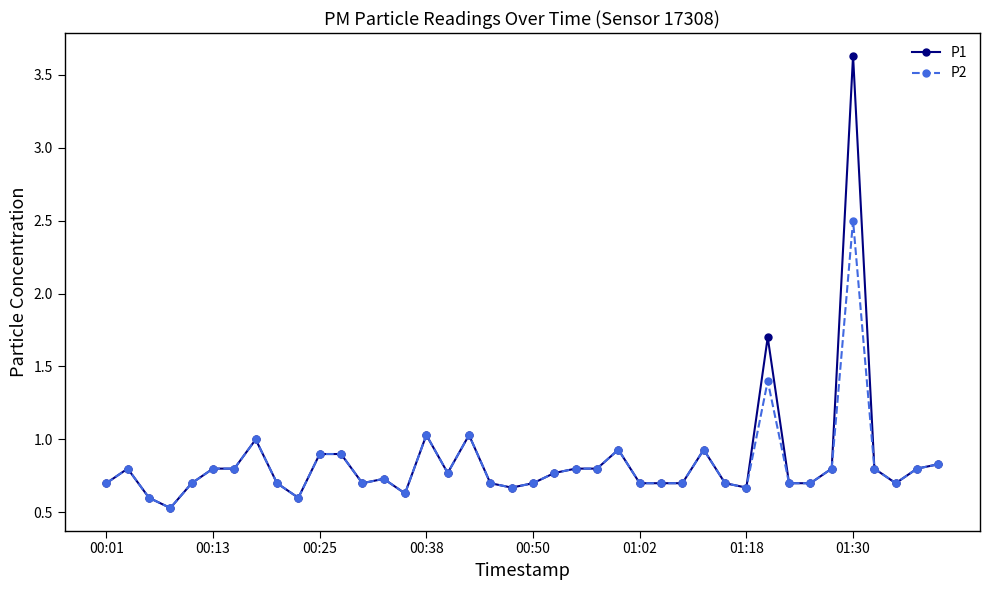

What is the minimum value shown in the chart?

0.5